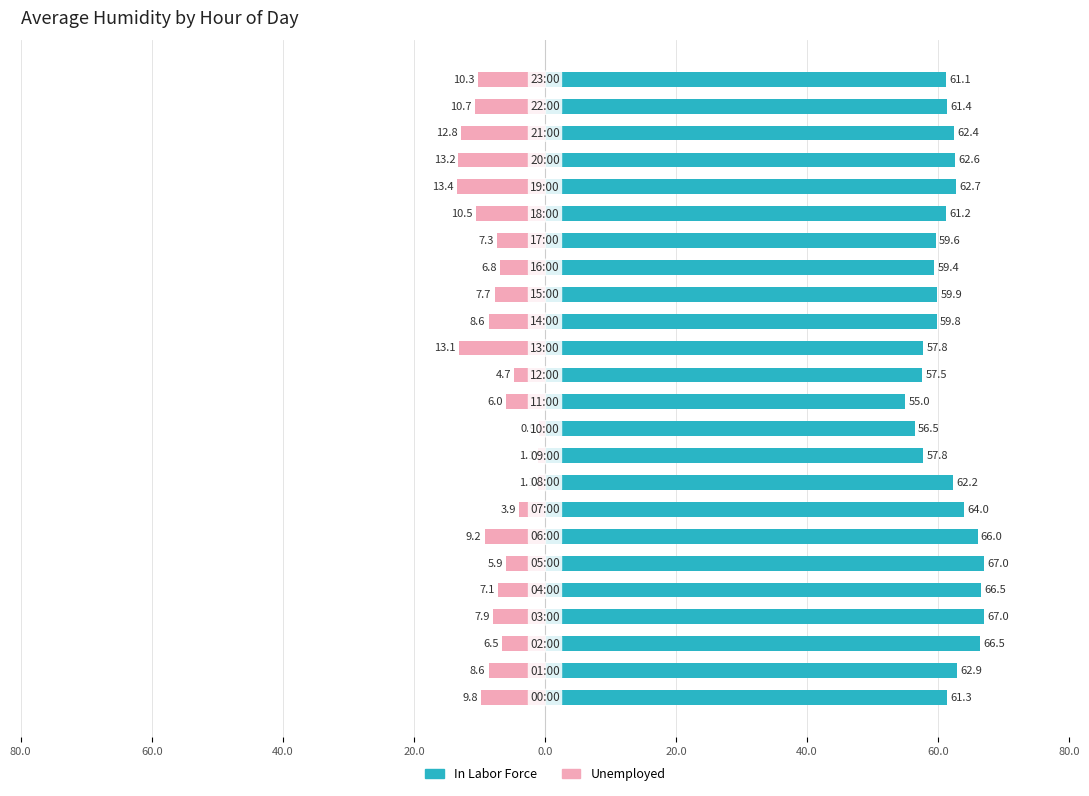

How many bars are there in total?

48